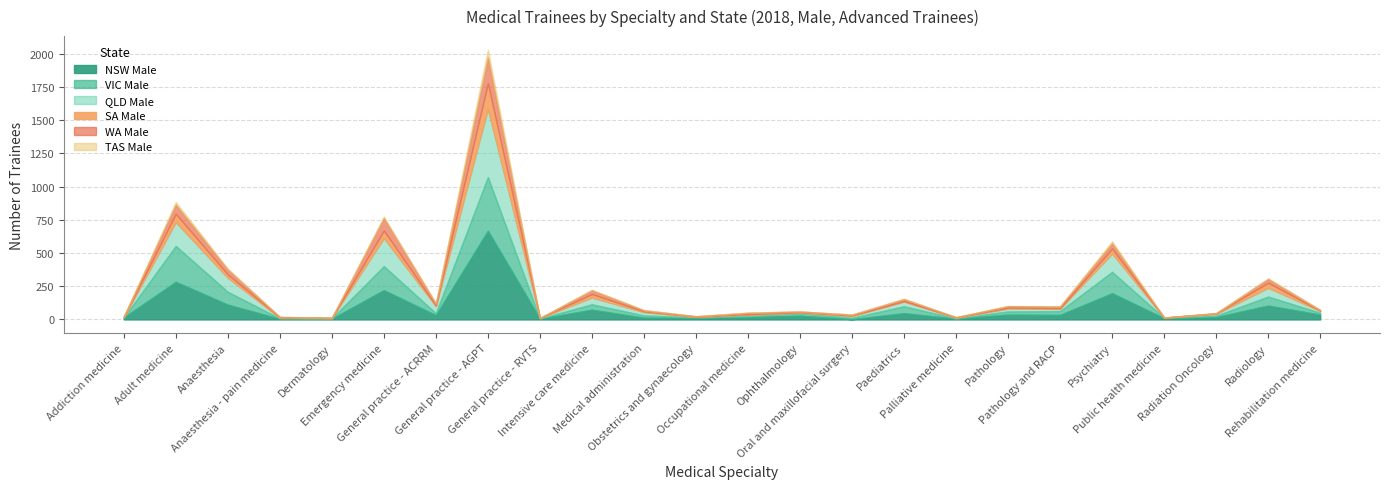

The value of WA Male at Pathology is 8. True or false?

False